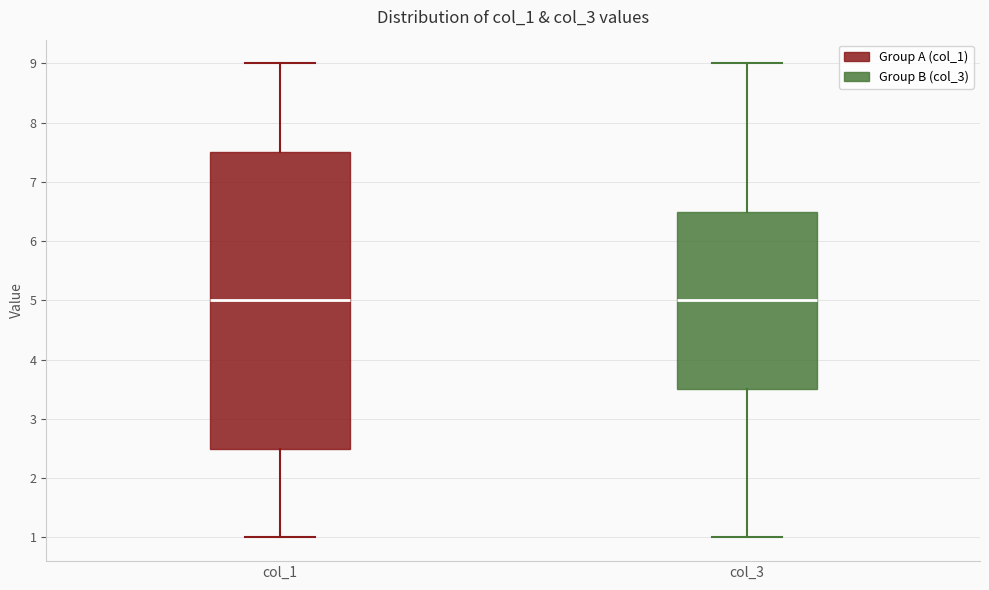

Where does the lower whisker of the box for col_1 end on the y-axis? The values are not printed on the chart, so give them approximately, as read against the axis.

1.0